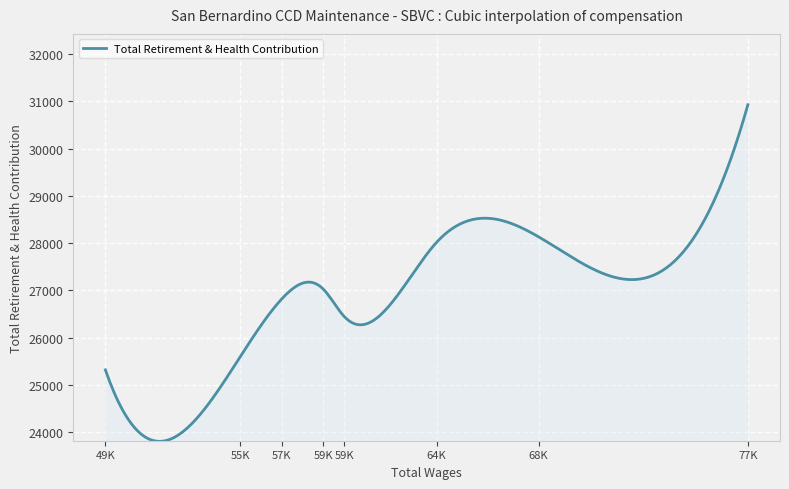

What is the average value?

26936.1